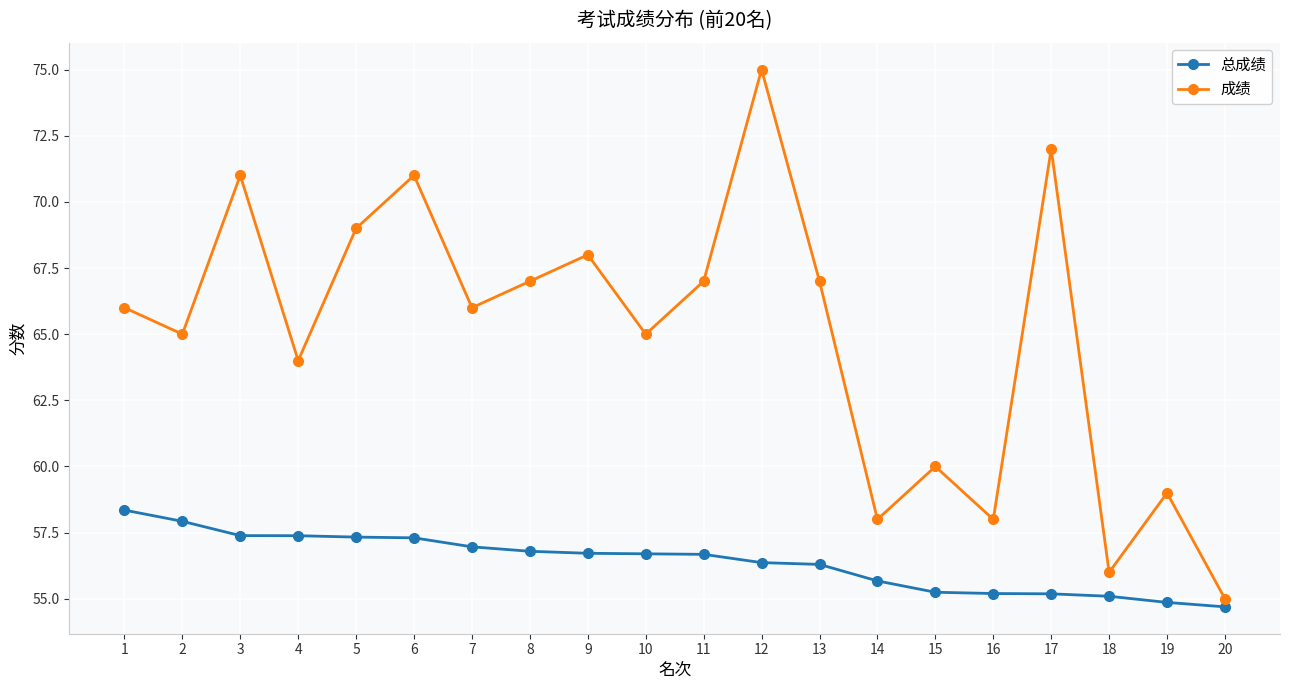

Between 13 and 14, which series saw the biggest shift?

成绩